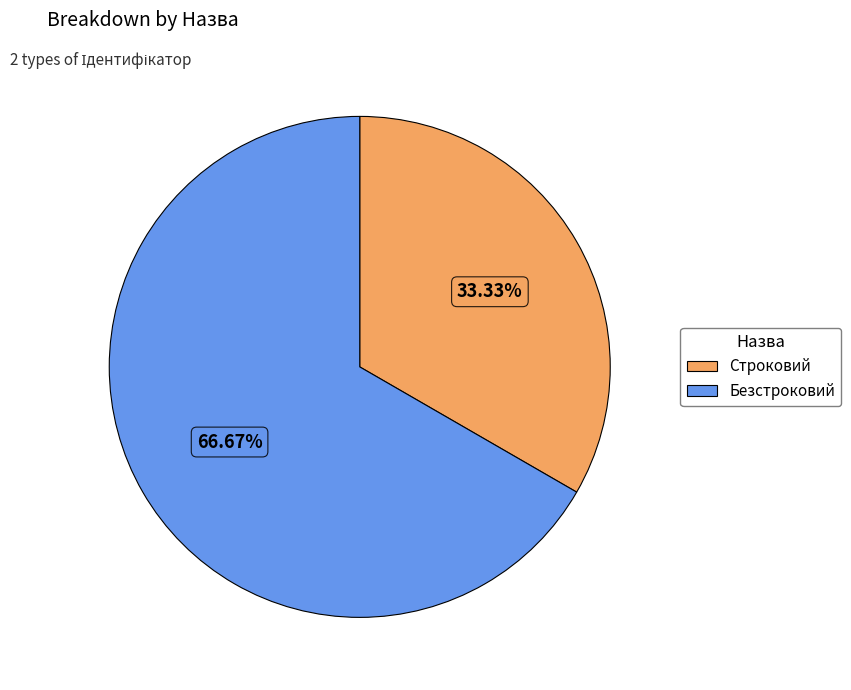

Which has a higher value, Строковий or Безстроковий?

Безстроковий